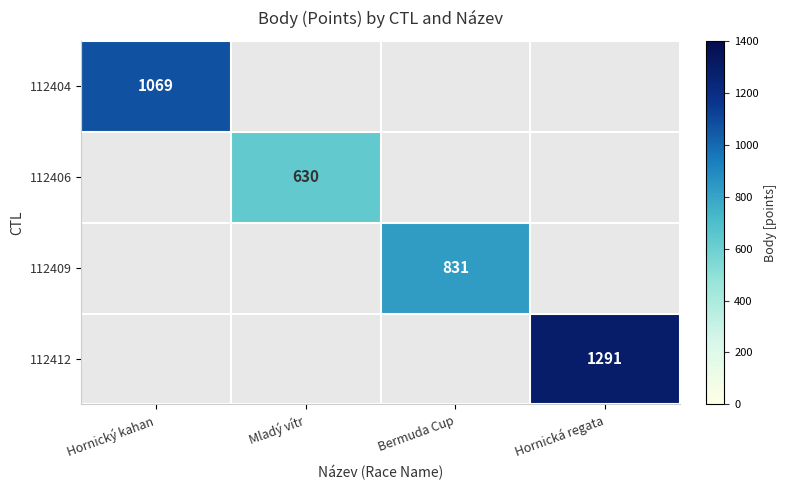

True or false: 112406 has a value of 145 at Mladý vítr.

False